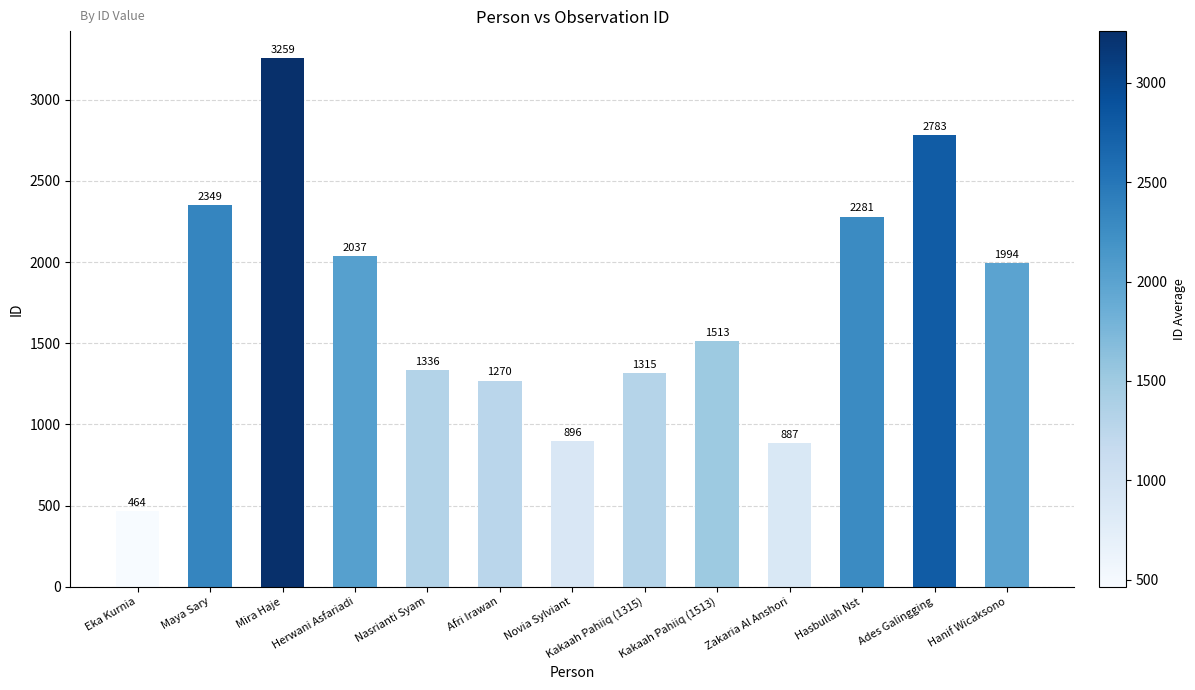

Is it true that the value at Afri Irawan is 1270?

True